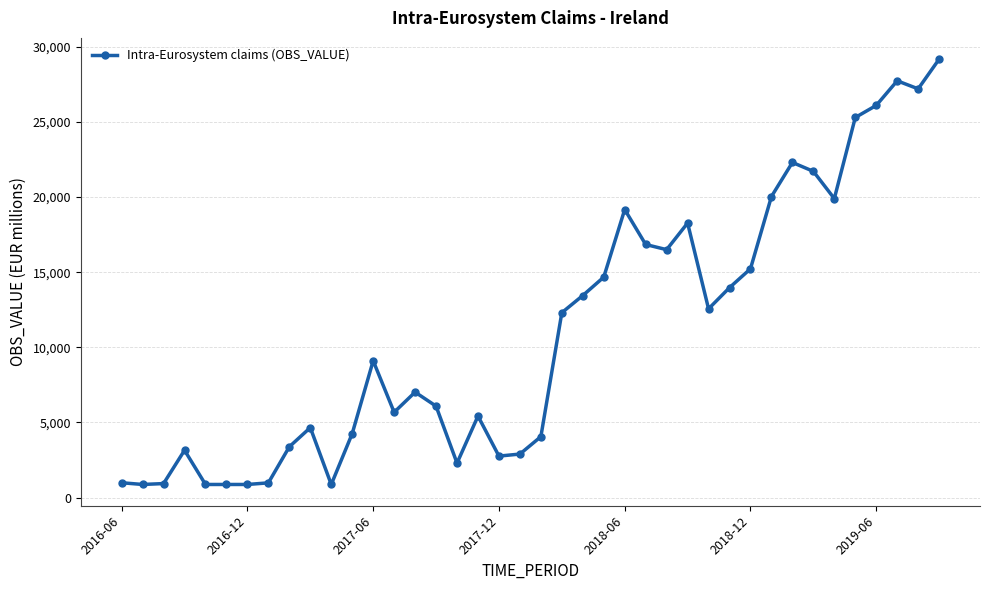

True or false: there are more than 2 points higher than both neighbors.

True